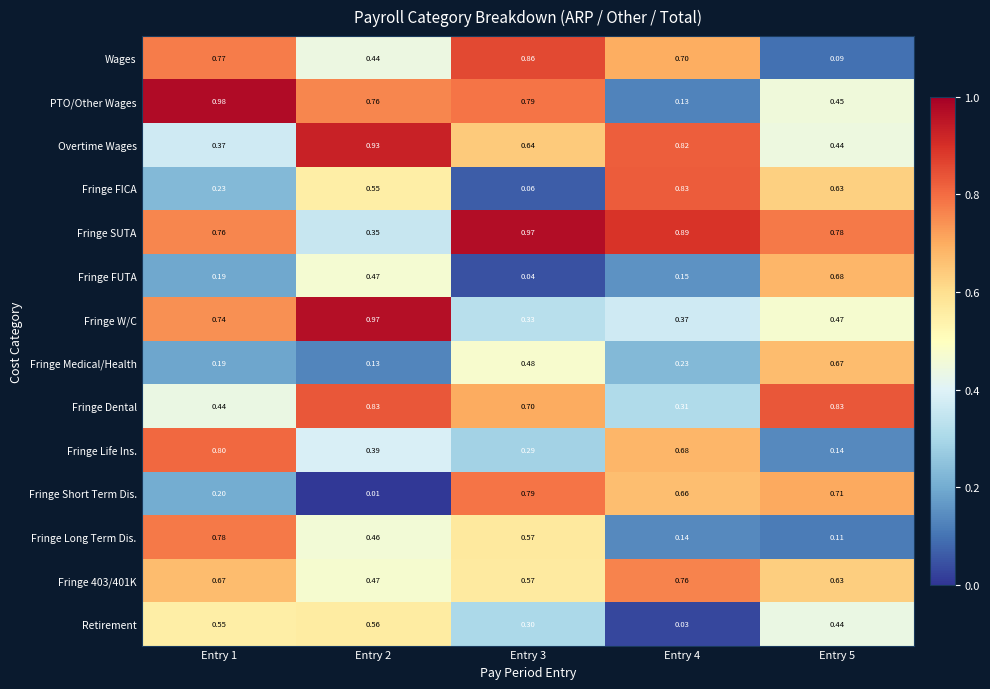

Which series changed the most between Entry 4 and Entry 5?

Wages